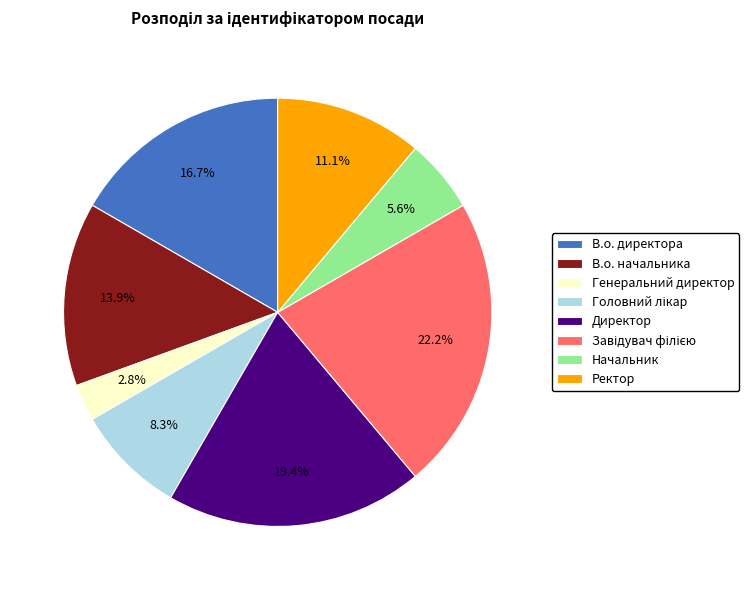

Is it true that Директор is 19% of the pie?

True